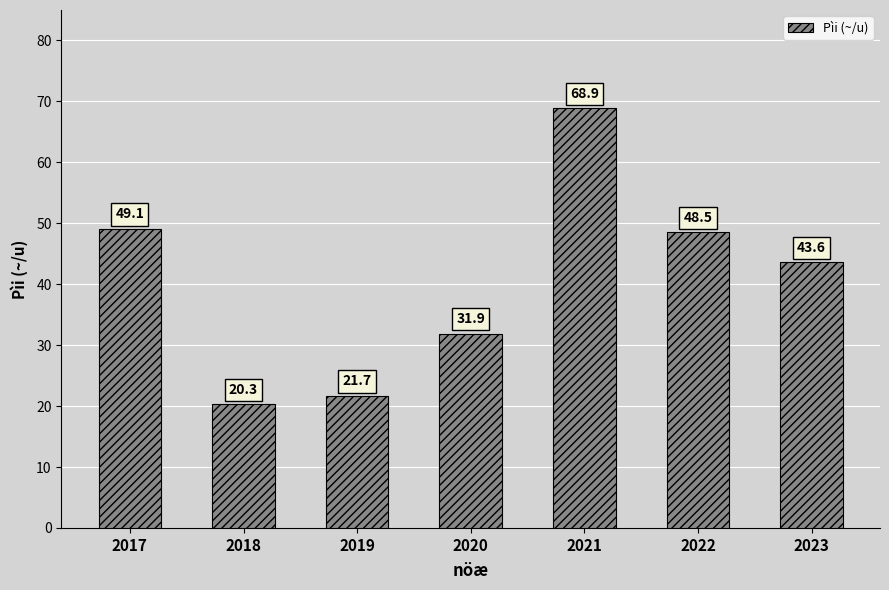

Count the number of categories in the chart.

7